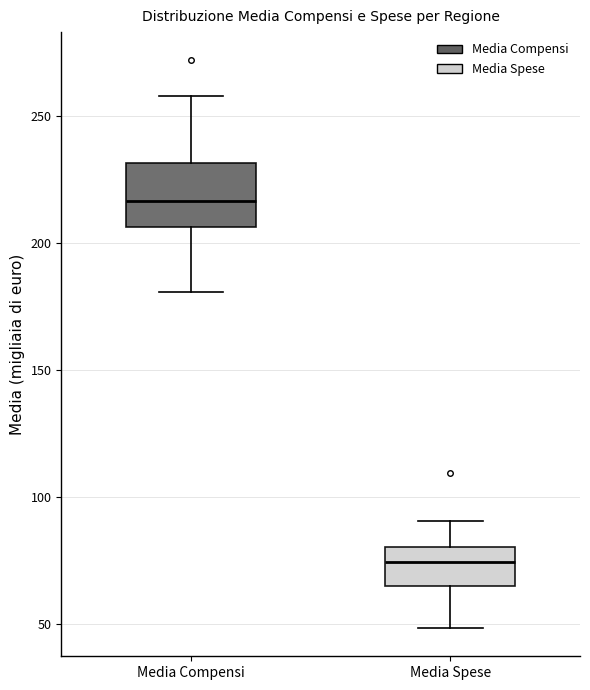

Reading left to right, read every box against the y-axis: the position of its median line, the range the box covers, and the ends of its whiskers. The values are not printed on the chart, so give them approximately, as read against the axis.

Media Compensi: median 215, box 205 to 230, whiskers 180 to 260
Media Spese: median 75, box 65 to 80, whiskers 50 to 90